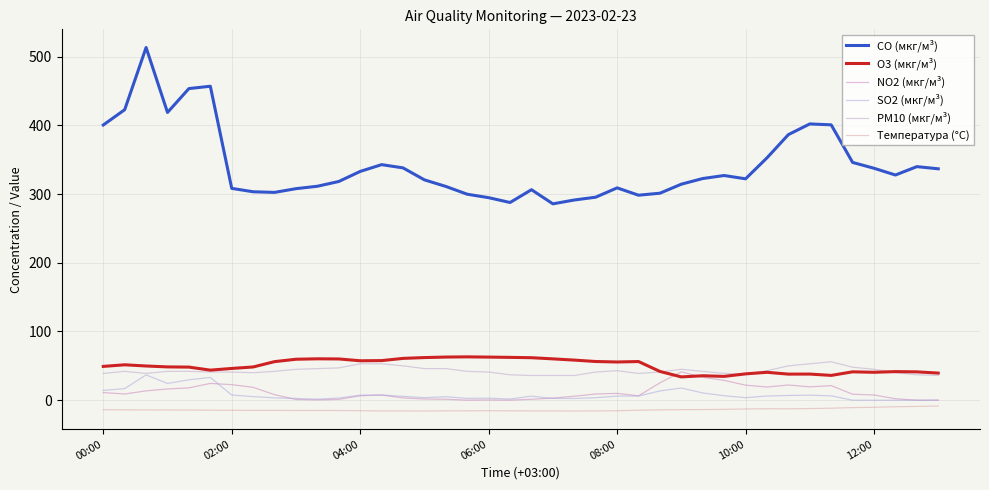

What is the smallest value displayed?

-15.7